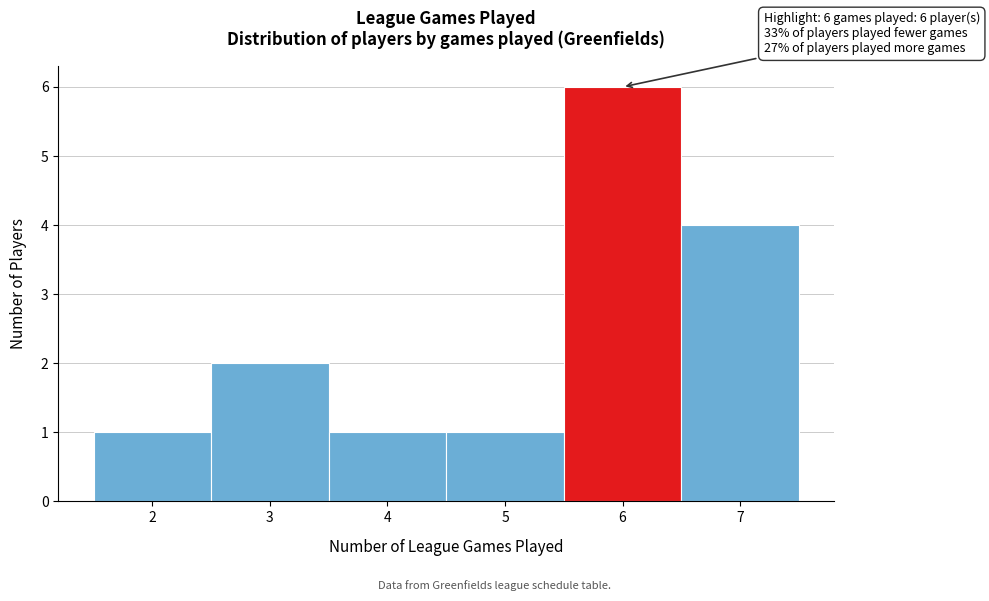

Over which range of the x-axis is the bar tallest?

5.5 to 6.5